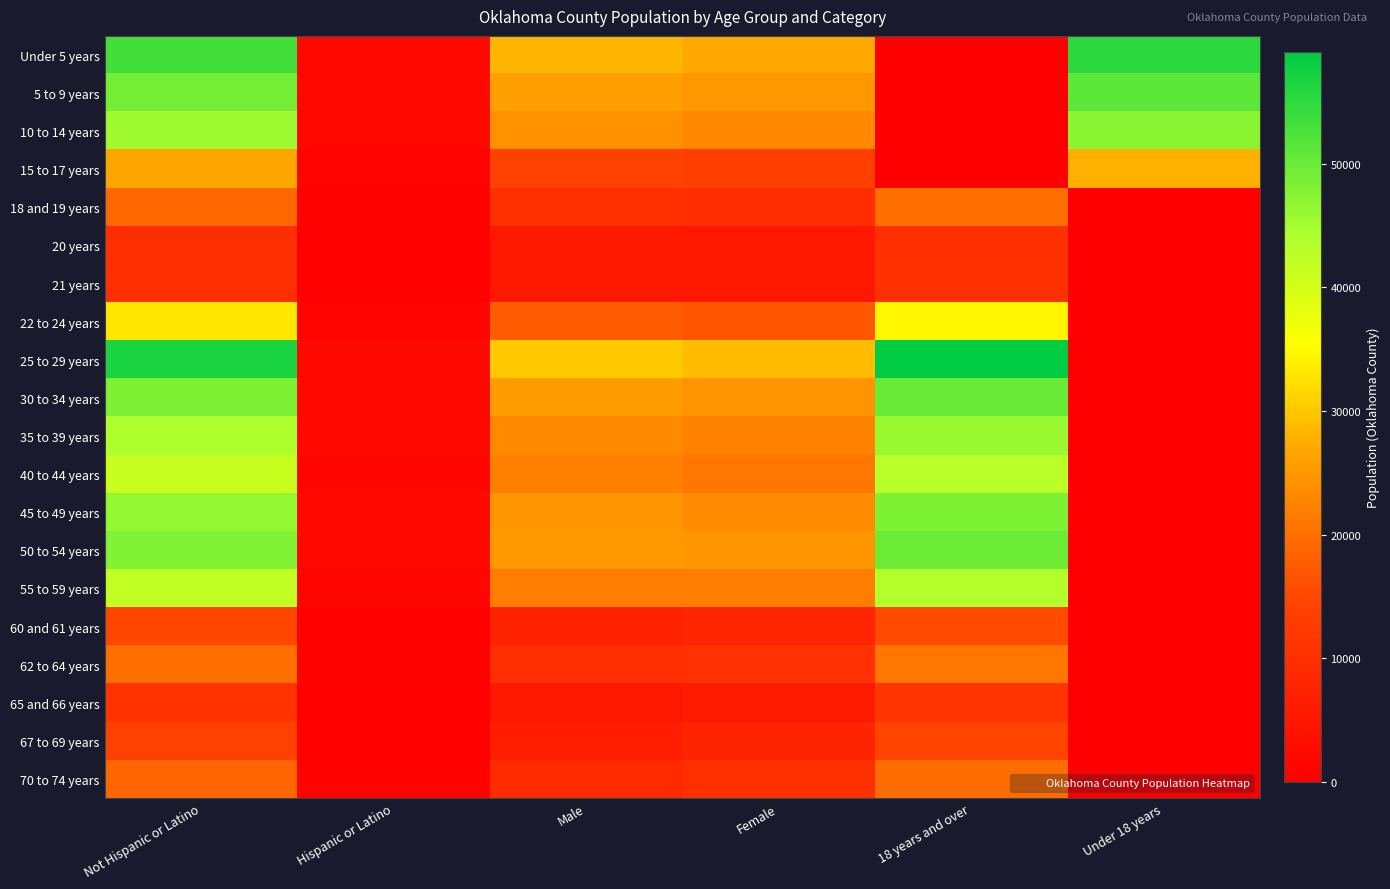

Reading left to right, extract all data points from this chart.

Under 5 years: Not Hispanic or Latino=53388	Hispanic or Latino=1857	Male=28281	Female=26964	18 years and over=0	Under 18 years=55245
5 to 9 years: Not Hispanic or Latino=49042	Hispanic or Latino=1936	Male=26050	Female=24928	18 years and over=0	Under 18 years=50978
10 to 14 years: Not Hispanic or Latino=45351	Hispanic or Latino=1847	Male=24107	Female=23091	18 years and over=0	Under 18 years=47198
15 to 17 years: Not Hispanic or Latino=26636	Hispanic or Latino=1061	Male=14150	Female=13547	18 years and over=0	Under 18 years=27697
18 and 19 years: Not Hispanic or Latino=19183	Hispanic or Latino=794	Male=10218	Female=9759	18 years and over=19977	Under 18 years=0
20 years: Not Hispanic or Latino=9942	Hispanic or Latino=403	Male=5294	Female=5051	18 years and over=10345	Under 18 years=0
21 years: Not Hispanic or Latino=10009	Hispanic or Latino=447	Male=5330	Female=5126	18 years and over=10456	Under 18 years=0
22 to 24 years: Not Hispanic or Latino=33139	Hispanic or Latino=1355	Male=17611	Female=16883	18 years and over=34494	Under 18 years=0
25 to 29 years: Not Hispanic or Latino=56748	Hispanic or Latino=2297	Male=30180	Female=28865	18 years and over=59045	Under 18 years=0
30 to 34 years: Not Hispanic or Latino=48246	Hispanic or Latino=1898	Male=25624	Female=24520	18 years and over=50144	Under 18 years=0
35 to 39 years: Not Hispanic or Latino=44066	Hispanic or Latino=1730	Male=23399	Female=22397	18 years and over=45796	Under 18 years=0
40 to 44 years: Not Hispanic or Latino=41313	Hispanic or Latino=1656	Male=21955	Female=21014	18 years and over=42969	Under 18 years=0
45 to 49 years: Not Hispanic or Latino=46384	Hispanic or Latino=1862	Male=24636	Female=23610	18 years and over=48246	Under 18 years=0
50 to 54 years: Not Hispanic or Latino=47900	Hispanic or Latino=1877	Male=24929	Female=24848	18 years and over=49777	Under 18 years=0
55 to 59 years: Not Hispanic or Latino=41892	Hispanic or Latino=1676	Male=21731	Female=21837	18 years and over=43568	Under 18 years=0
60 and 61 years: Not Hispanic or Latino=14931	Hispanic or Latino=589	Male=7483	Female=8037	18 years and over=15520	Under 18 years=0
62 to 64 years: Not Hispanic or Latino=20025	Hispanic or Latino=796	Male=10102	Female=10719	18 years and over=20821	Under 18 years=0
65 and 66 years: Not Hispanic or Latino=10883	Hispanic or Latino=433	Male=5330	Female=5986	18 years and over=11316	Under 18 years=0
67 to 69 years: Not Hispanic or Latino=14033	Hispanic or Latino=561	Male=6720	Female=7874	18 years and over=14594	Under 18 years=0
70 to 74 years: Not Hispanic or Latino=18886	Hispanic or Latino=740	Male=9224	Female=10402	18 years and over=19626	Under 18 years=0